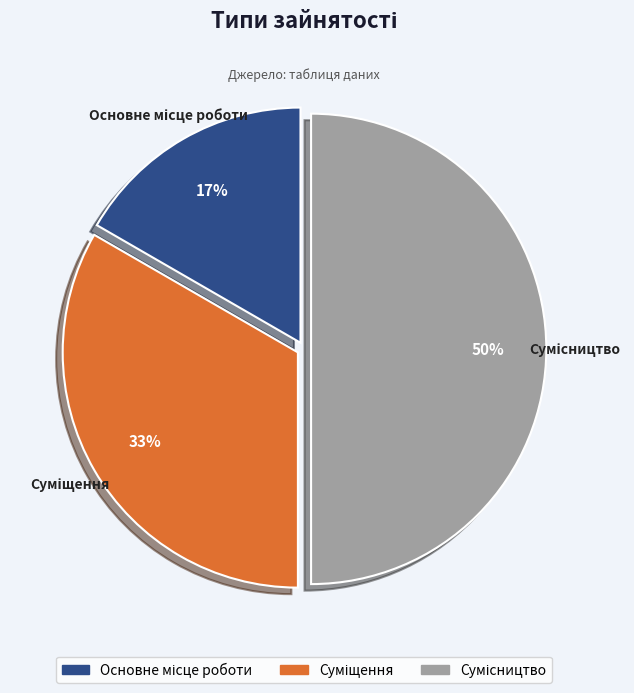

How many slices are in this pie chart?

3